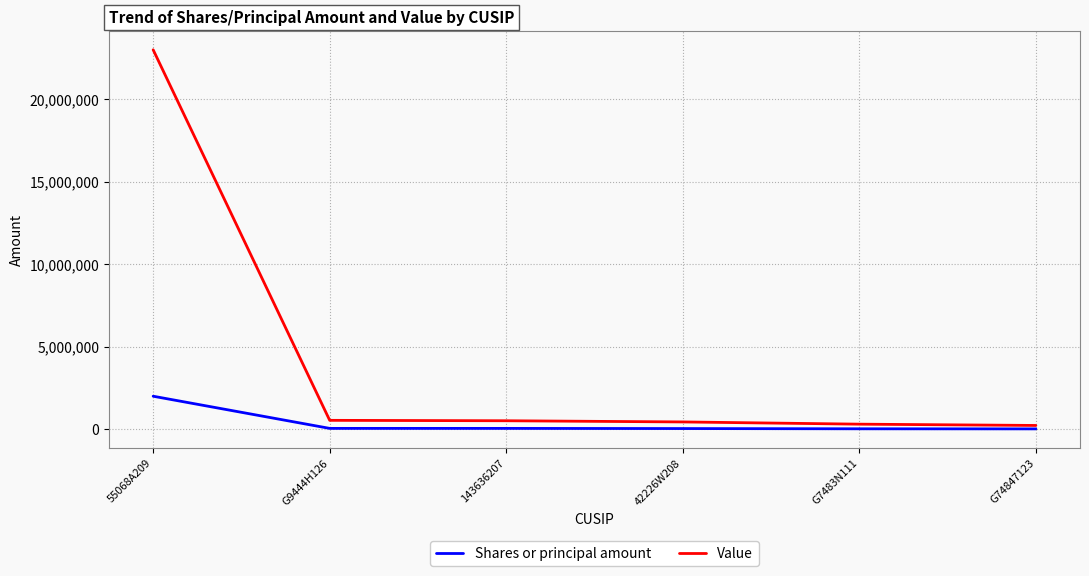

Rank the series by their maximum value, from lowest to highest.

Shares or principal amount, Value